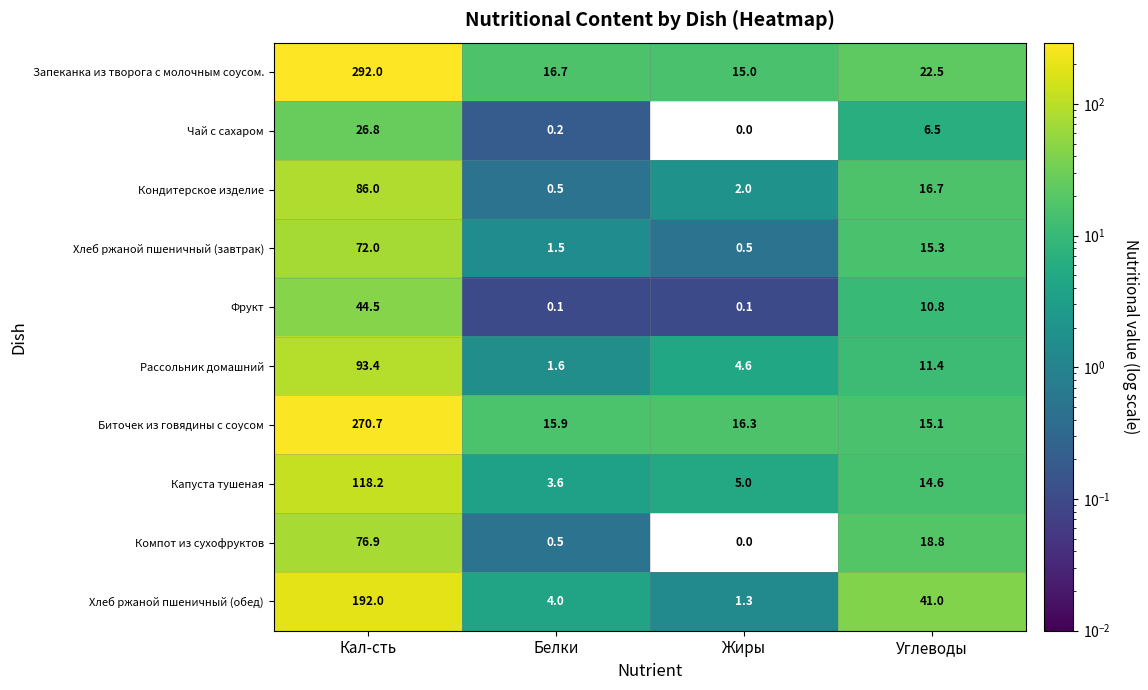

The value of Запеканка из творога с молочным соусом. at Кал-сть is 444.4. True or false?

False